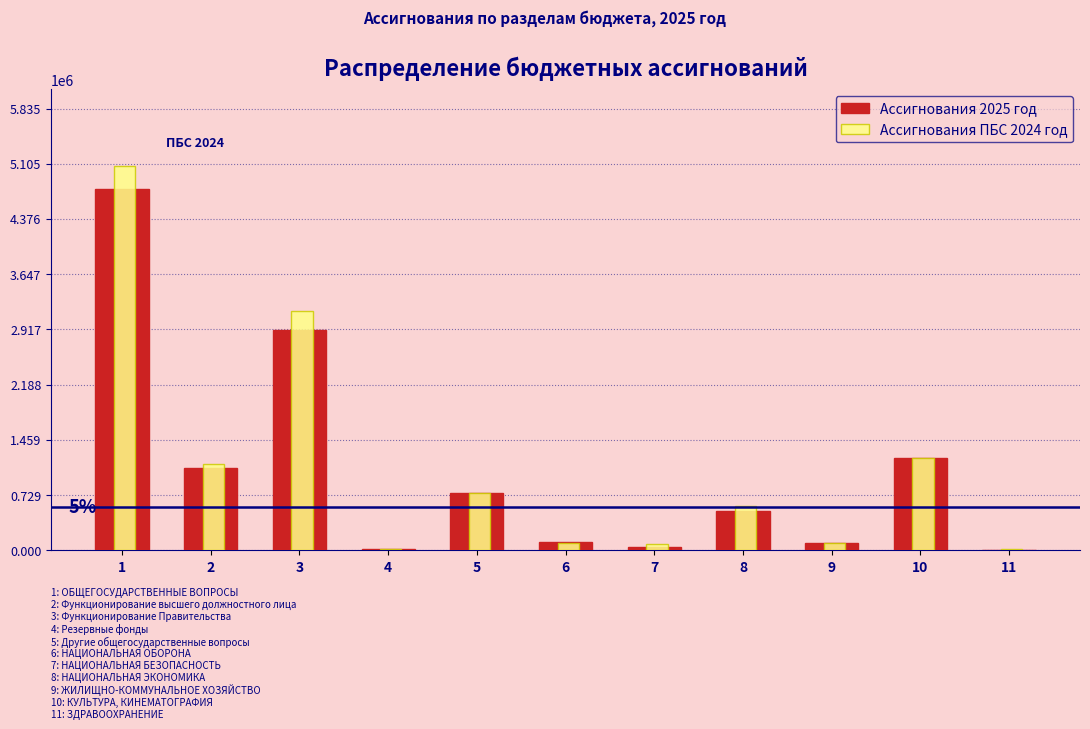

The value of Ассигнования 2025 год at 11 is 0.0. True or false?

True